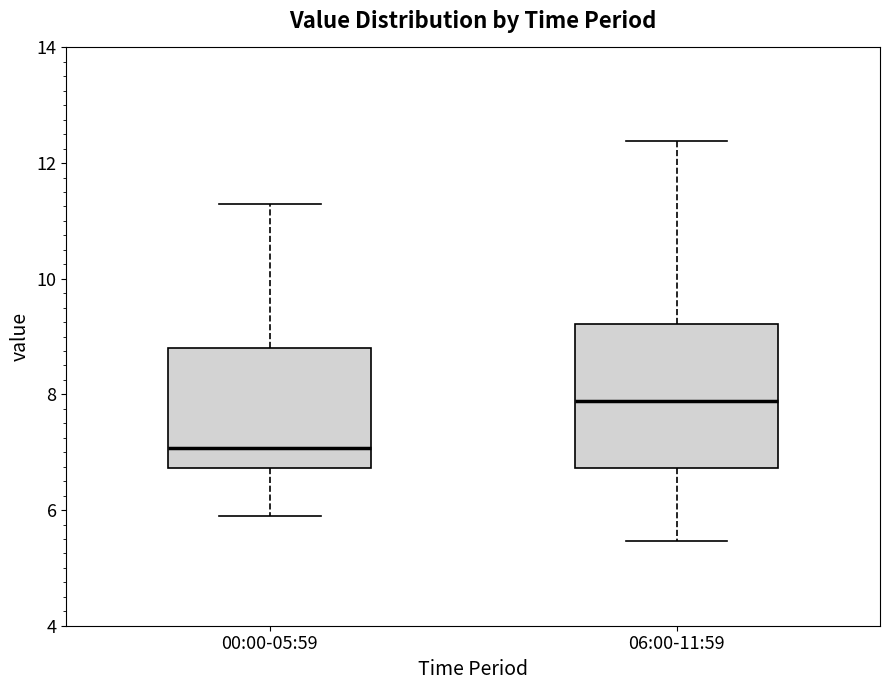

Where is the upper edge of the box for 00:00-05:59 on the y-axis? The values are not printed on the chart, so give them approximately, as read against the axis.

8.8